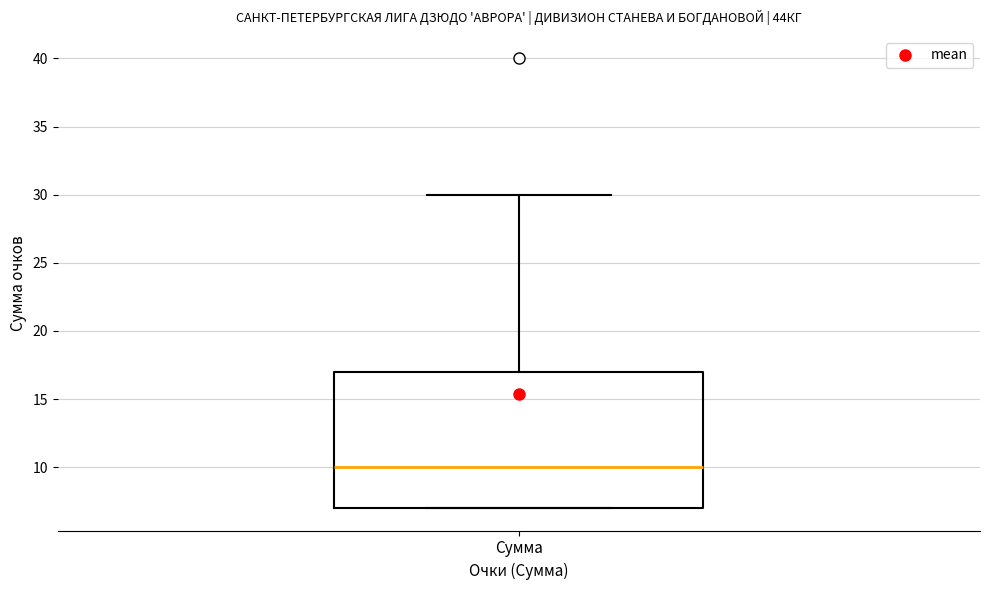

Transcribe this box plot: give where the median line is, the range the box spans, and where the two whiskers end, as read against the y-axis. The values are not printed on the chart, so give them approximately, as read against the axis.

median 10, box 7 to 17, whiskers 7 to 30